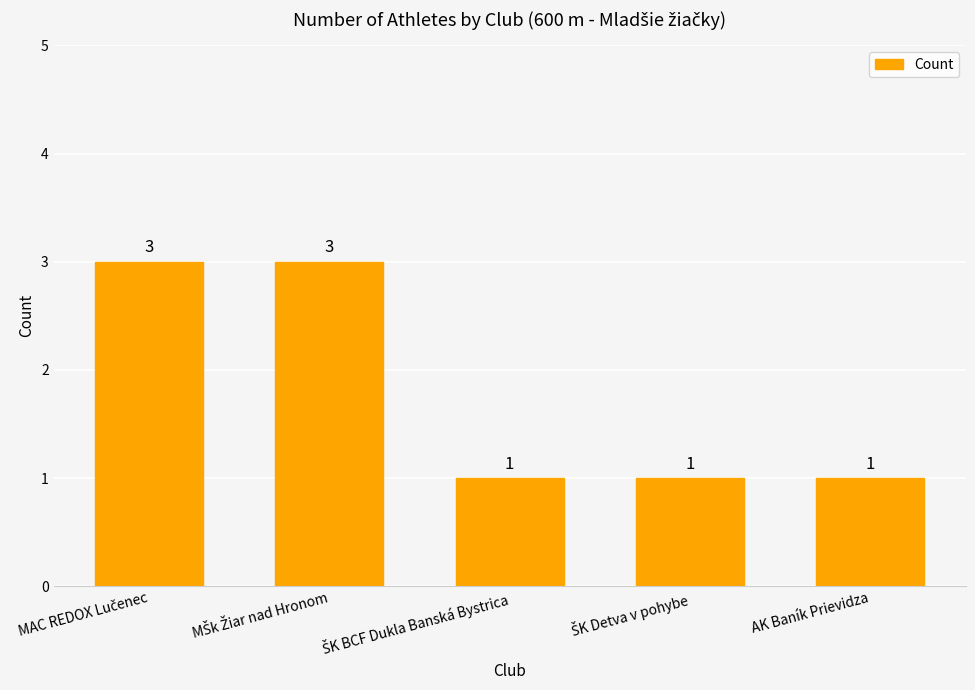

What is the value of the 2nd bar from the left?

3